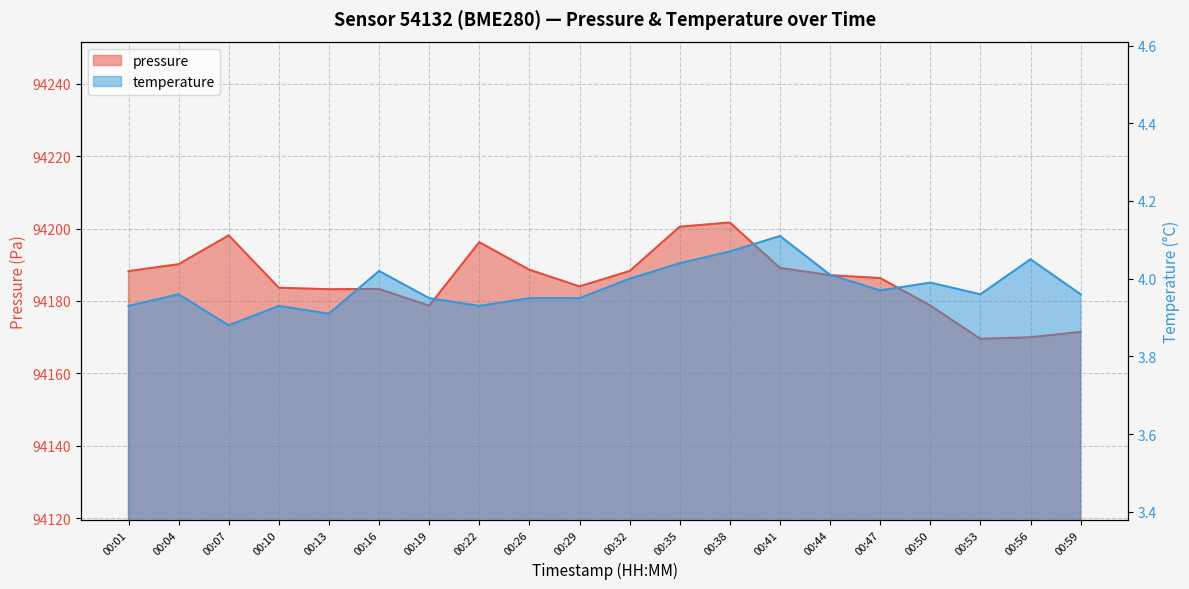

Which series has the widest spread of values?

pressure